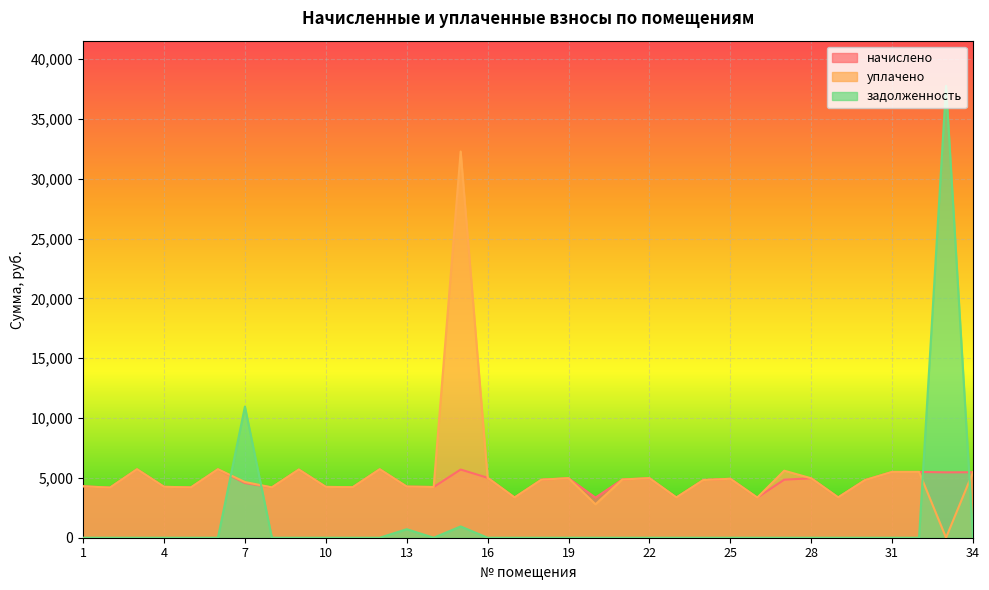

Rank the categories by уплачено value from lowest to highest.

33, 20, 26, 17, 23, 29, 2, 5, 8, 11, 14, 10, 4, 13, 1, 7, 24, 30, 18, 21, 25, 28, 19, 22, 16, 34, 31, 32, 27, 9, 3, 6, 12, 15